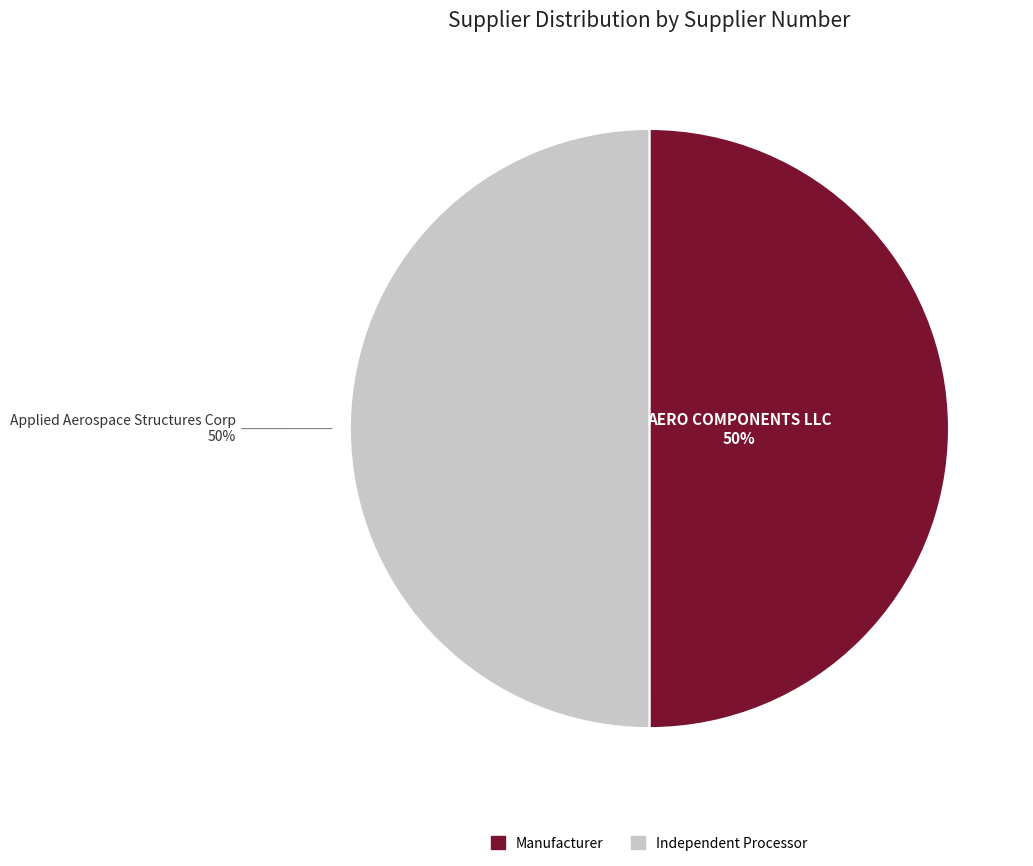

To the nearest percent, what is the average slice percentage?

50%